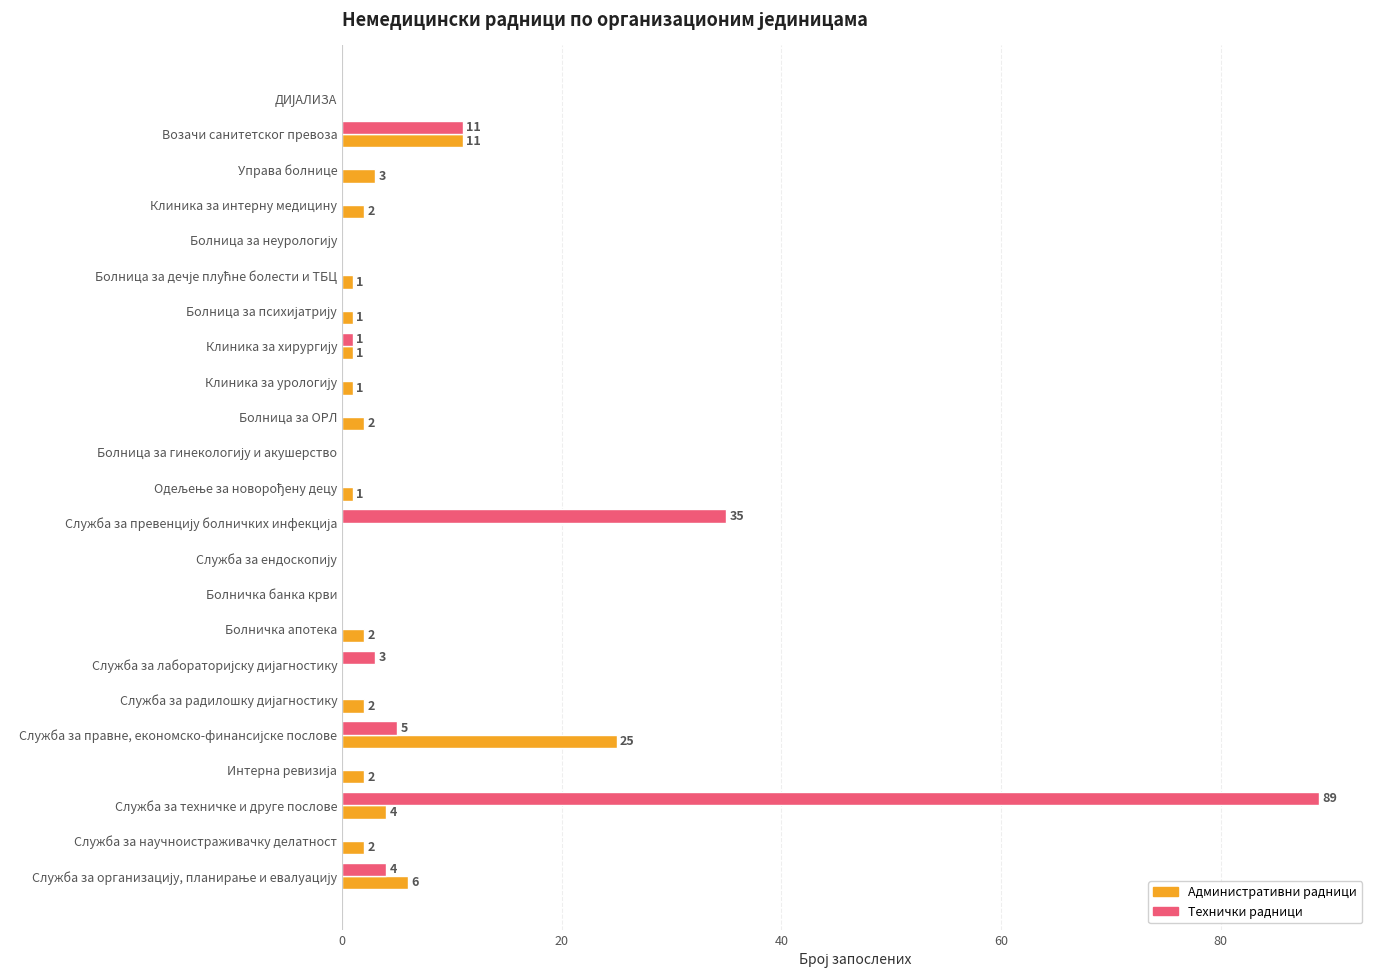

What is the sum of all Административни радници values?

66